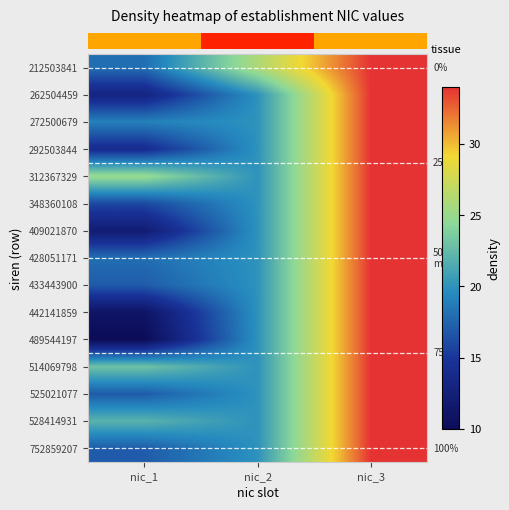

What is the minimum value shown in the chart?

10